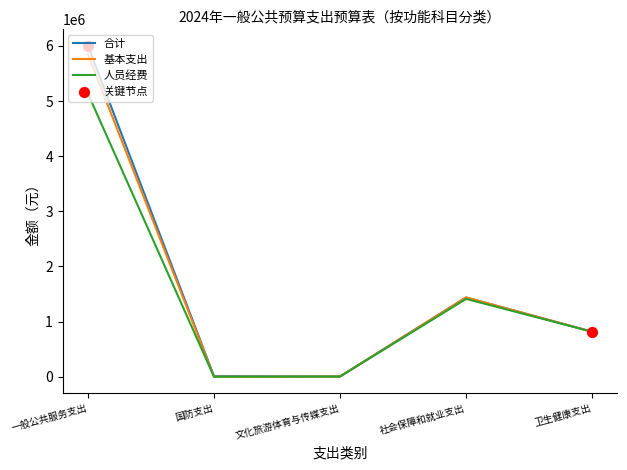

At how many categories does at least one series exceed 328545?

3